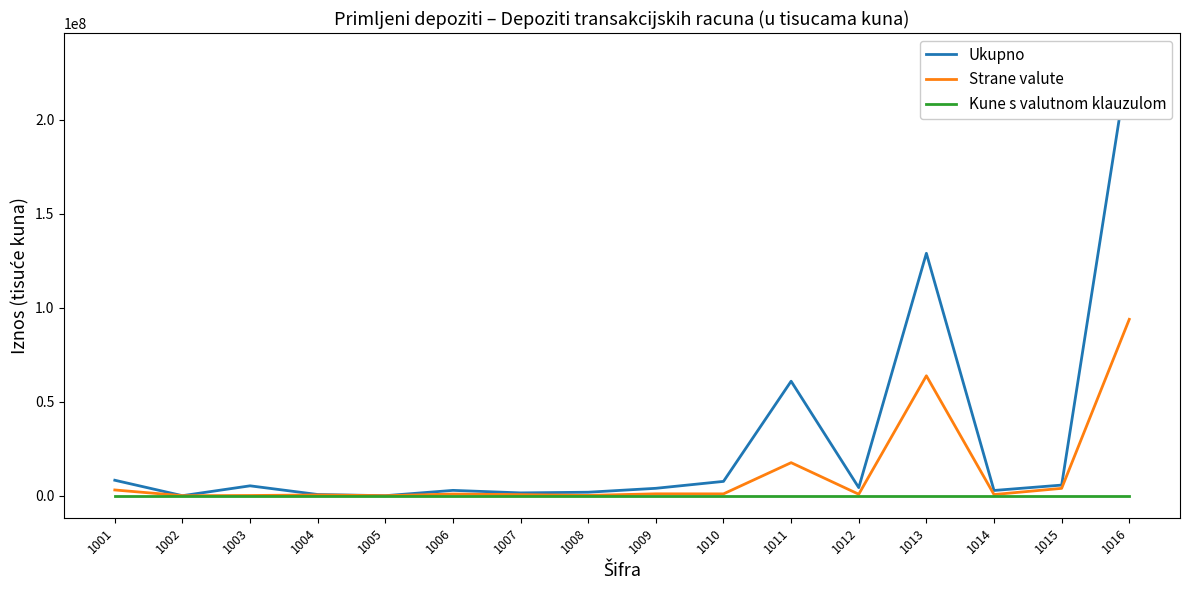

At which label is Strane valute closest to 46909419?

1013